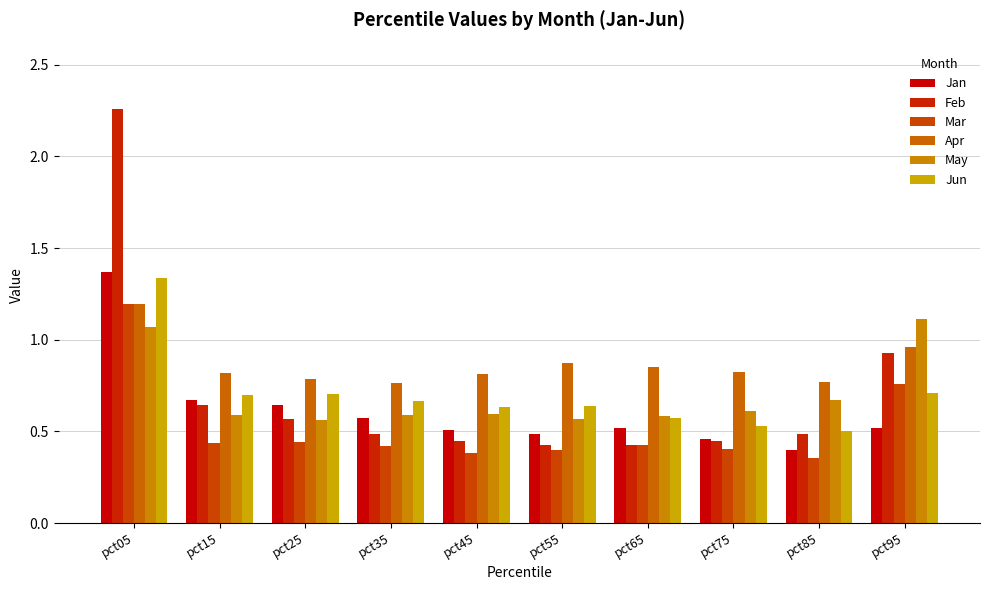

What are all the series names shown in the legend?

Jan, Feb, Mar, Apr, May, Jun